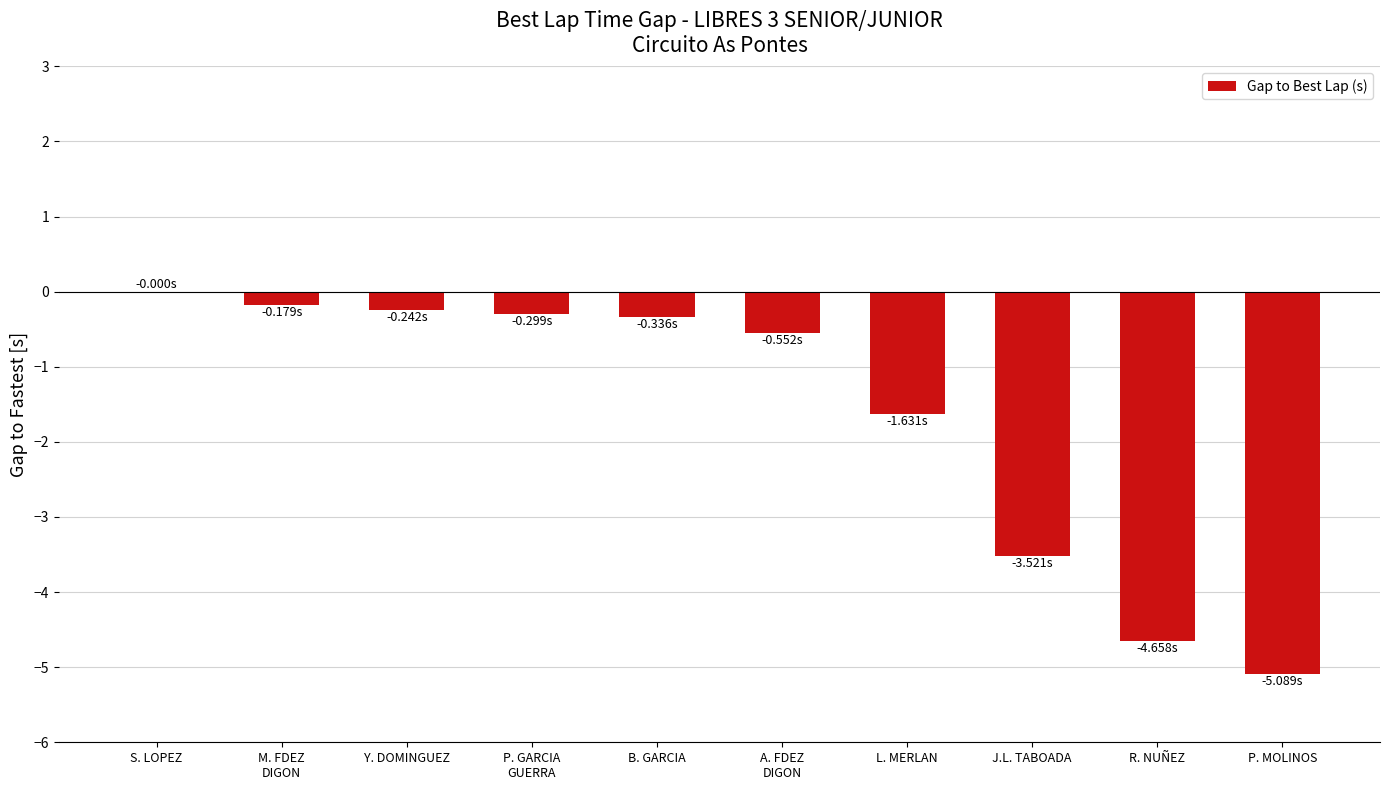

Between P. MOLINOS and S. LOPEZ, which is larger?

S. LOPEZ